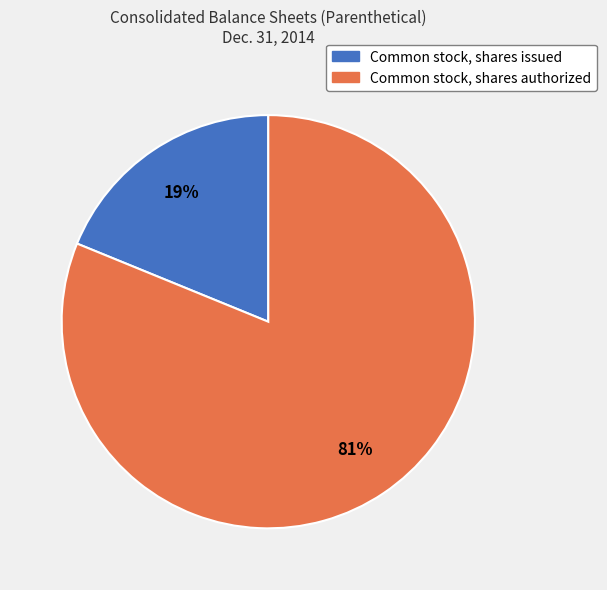

True or false: Common stock, shares authorized accounts for 81% of the total.

True